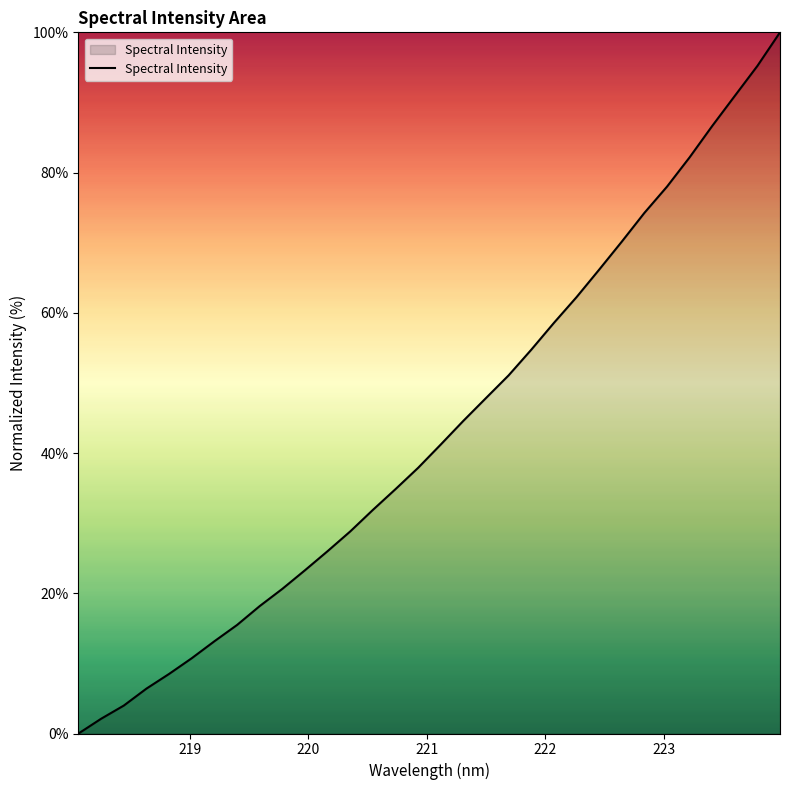

What is the difference between the maximum and minimum values?

100.0